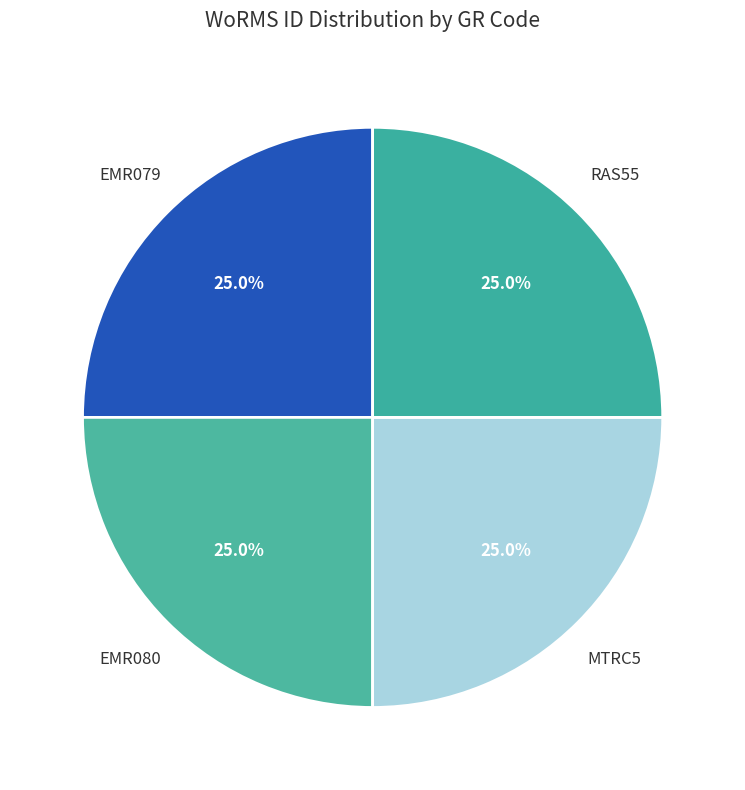

Count the number of slices in the pie.

4